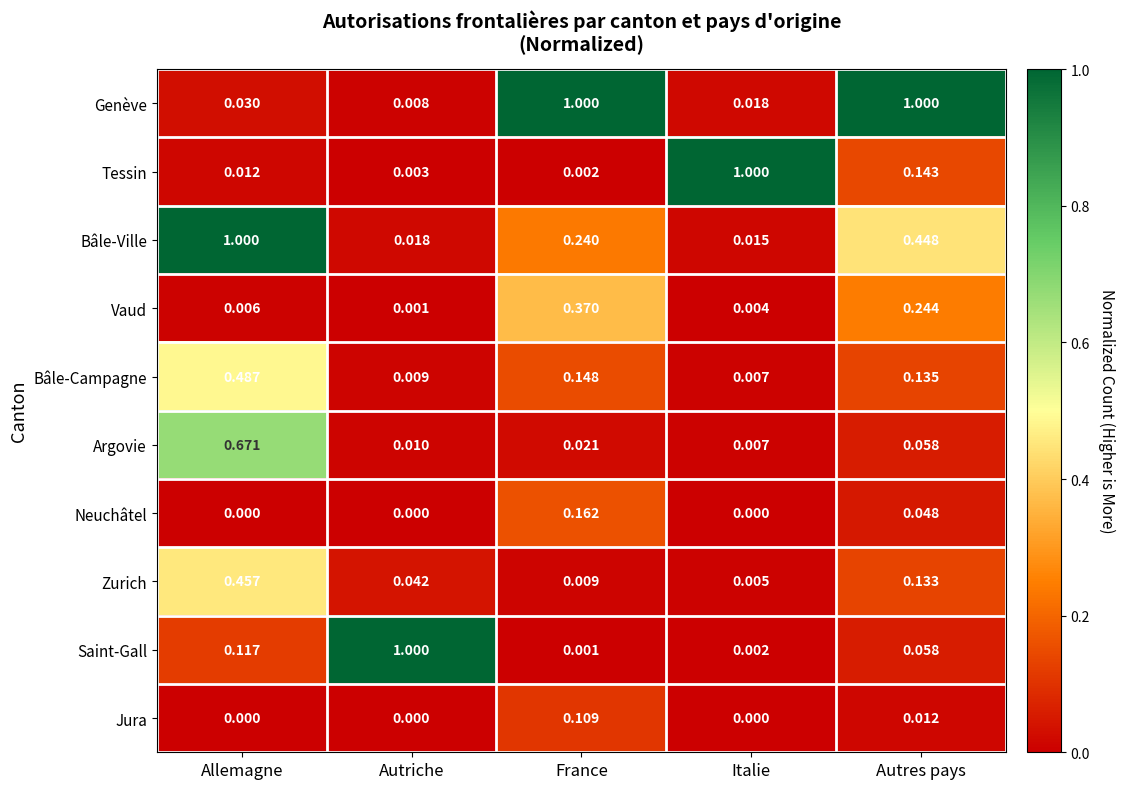

Rank the categories by Zurich value from lowest to highest.

Italie, France, Autriche, Autres pays, Allemagne